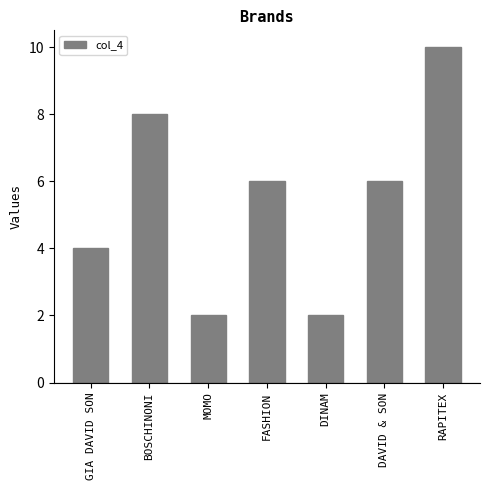

How many distinct data groups are displayed?

1